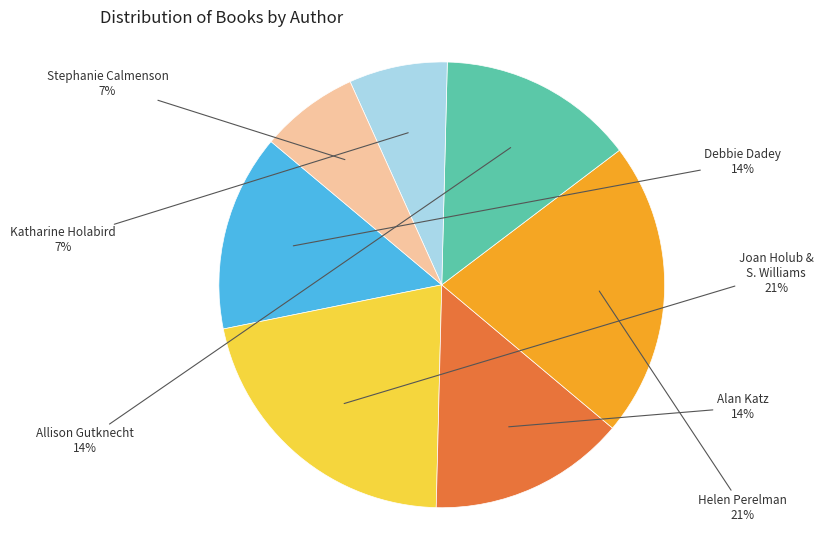

To the nearest percent, what is the difference between the largest and smallest slice percentages?

14%